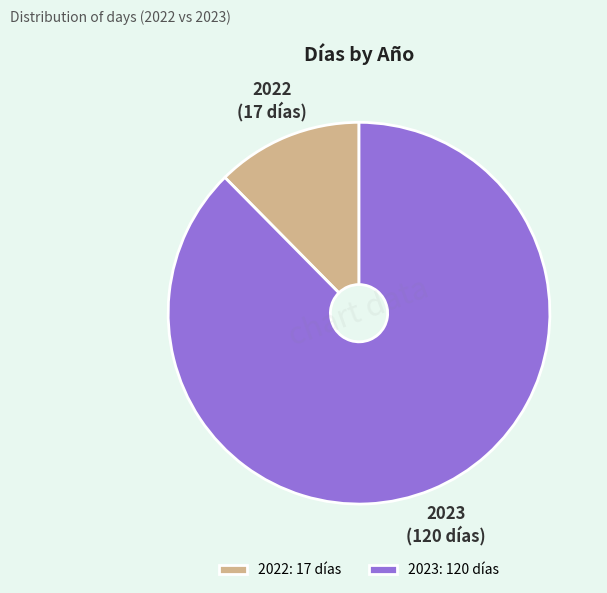

Between 2022: 17 días and 2023: 120 días, which is larger?

2023: 120 días